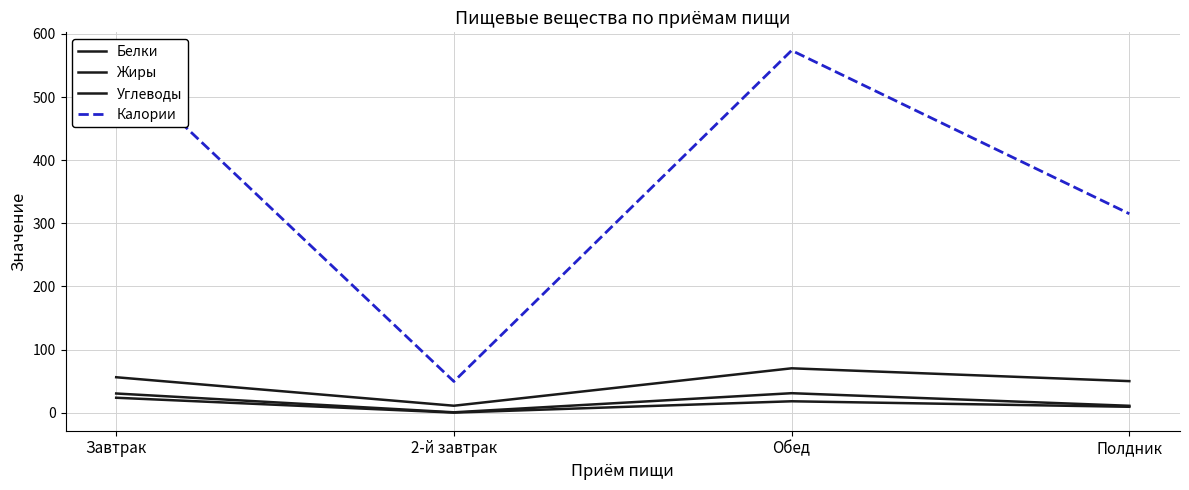

What is the spread (max minus min) of values at Полдник?

305.7